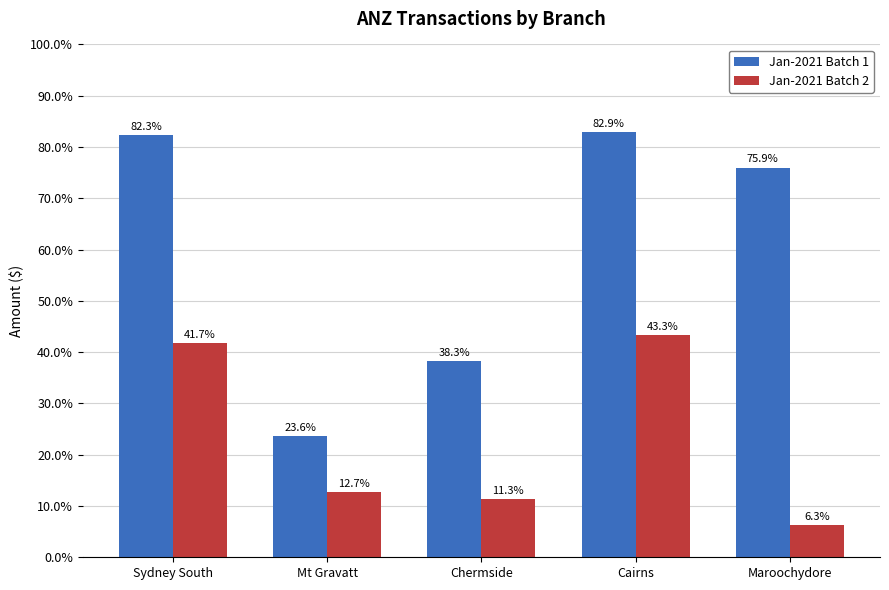

What is the label of the 5th bar from the right?

Sydney South